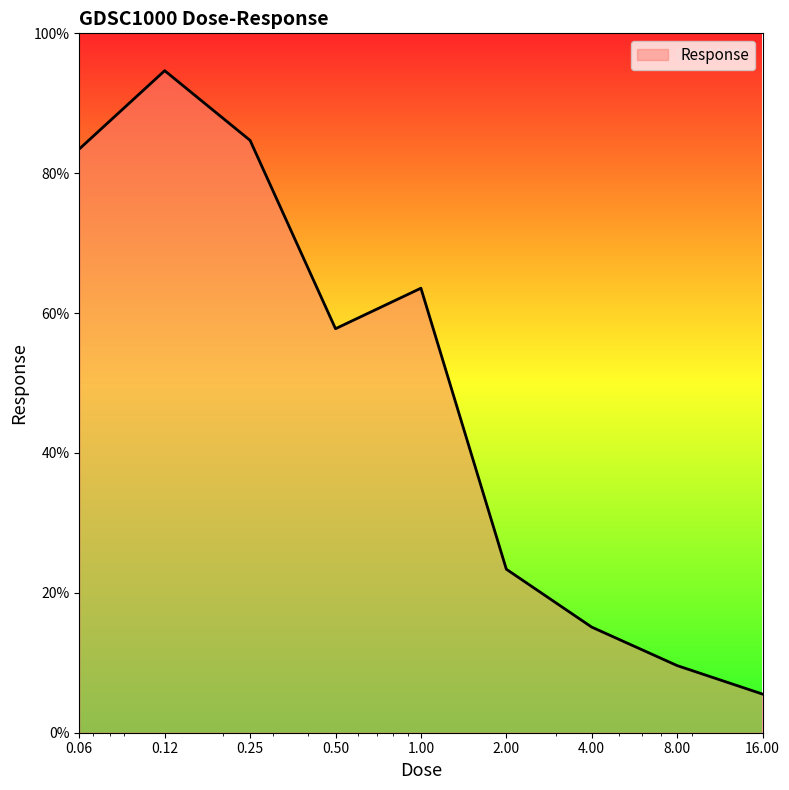

What is the maximum value shown in the chart?

94.7